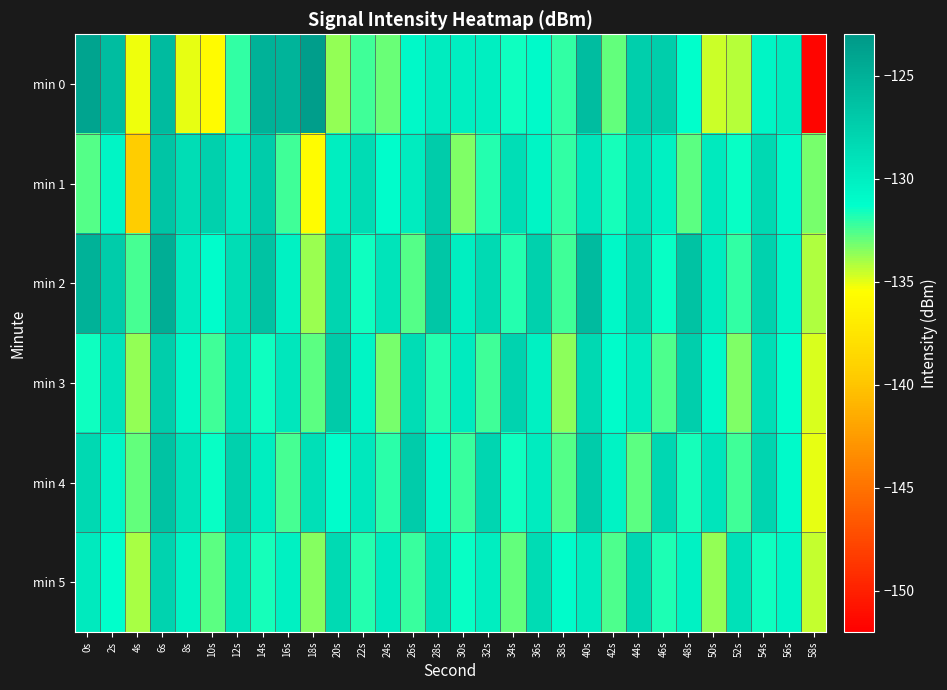

What is the difference between the highest and lowest values at 18s?

12.1